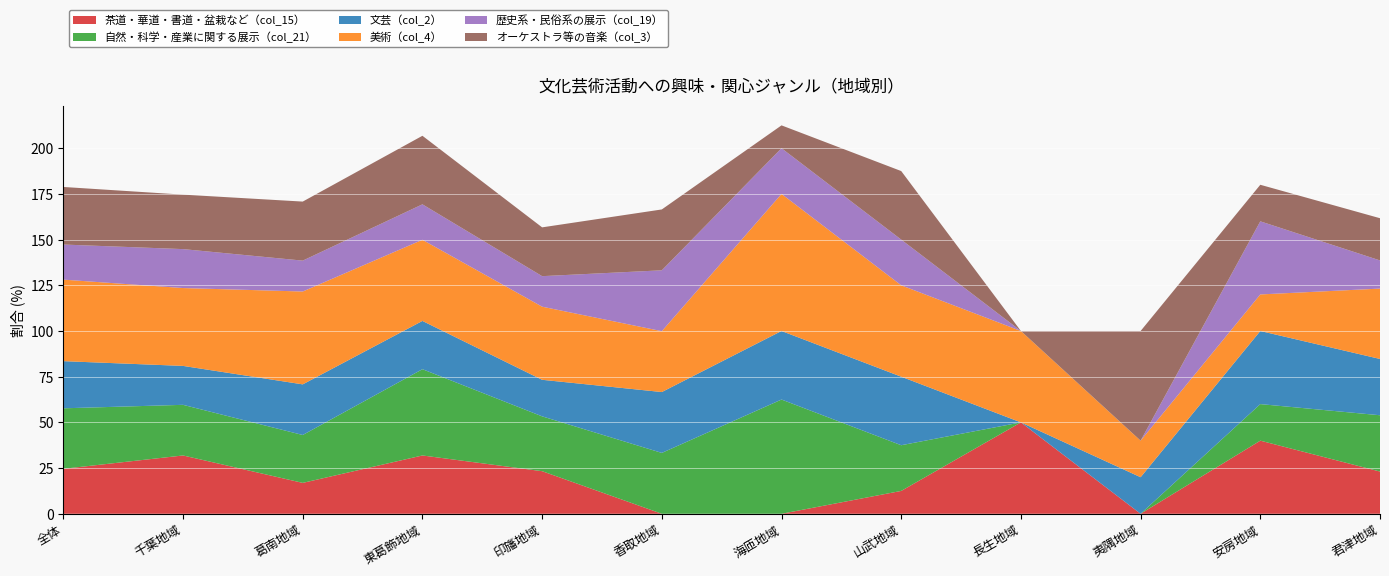

Reading left to right, transcribe all the data shown in this chart.

茶道・華道・書道・盆栽など（col_15）: 全体=24.6	千葉地域=31.9	葛南地域=16.9	東葛飾地域=31.9	印旛地域=23.3	香取地域=0.0	海匝地域=0.0	山武地域=12.5	長生地域=50.0	夷隅地域=0.0	安房地域=40.0	君津地域=23.1
自然・科学・産業に関する展示（col_21）: 全体=33.1	千葉地域=27.7	葛南地域=26.2	東葛飾地域=47.2	印旛地域=30.0	香取地域=33.3	海匝地域=62.5	山武地域=25.0	長生地域=0.0	夷隅地域=0.0	安房地域=20.0	君津地域=30.8
文芸（col_2）: 全体=25.8	千葉地域=21.3	葛南地域=27.7	東葛飾地域=26.4	印旛地域=20.0	香取地域=33.3	海匝地域=37.5	山武地域=37.5	長生地域=0.0	夷隅地域=20.0	安房地域=40.0	君津地域=30.8
美術（col_4）: 全体=44.6	千葉地域=42.6	葛南地域=50.8	東葛飾地域=44.4	印旛地域=40.0	香取地域=33.3	海匝地域=75.0	山武地域=50.0	長生地域=50.0	夷隅地域=20.0	安房地域=20.0	君津地域=38.5
歴史系・民俗系の展示（col_19）: 全体=19.2	千葉地域=21.3	葛南地域=16.9	東葛飾地域=19.4	印旛地域=16.7	香取地域=33.3	海匝地域=25.0	山武地域=25.0	長生地域=0.0	夷隅地域=0.0	安房地域=40.0	君津地域=15.4
オーケストラ等の音楽（col_3）: 全体=31.5	千葉地域=29.8	葛南地域=32.3	東葛飾地域=37.5	印旛地域=26.7	香取地域=33.3	海匝地域=12.5	山武地域=37.5	長生地域=0.0	夷隅地域=60.0	安房地域=20.0	君津地域=23.1